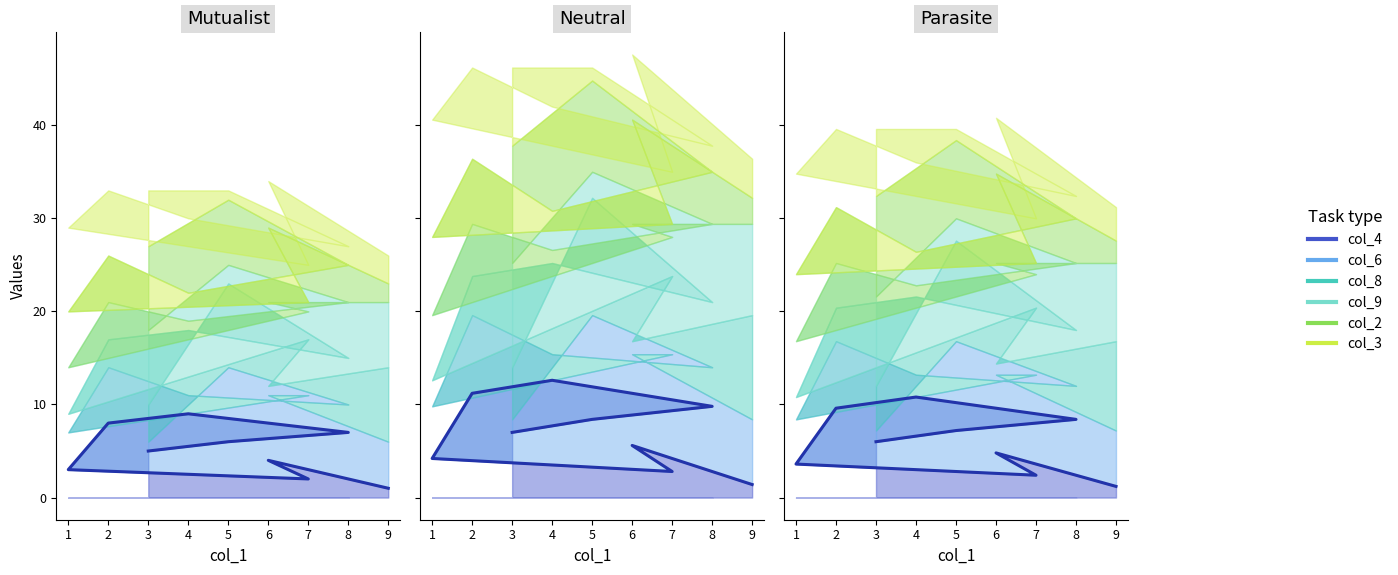

How many col_6 values are between 3 and 7?

5